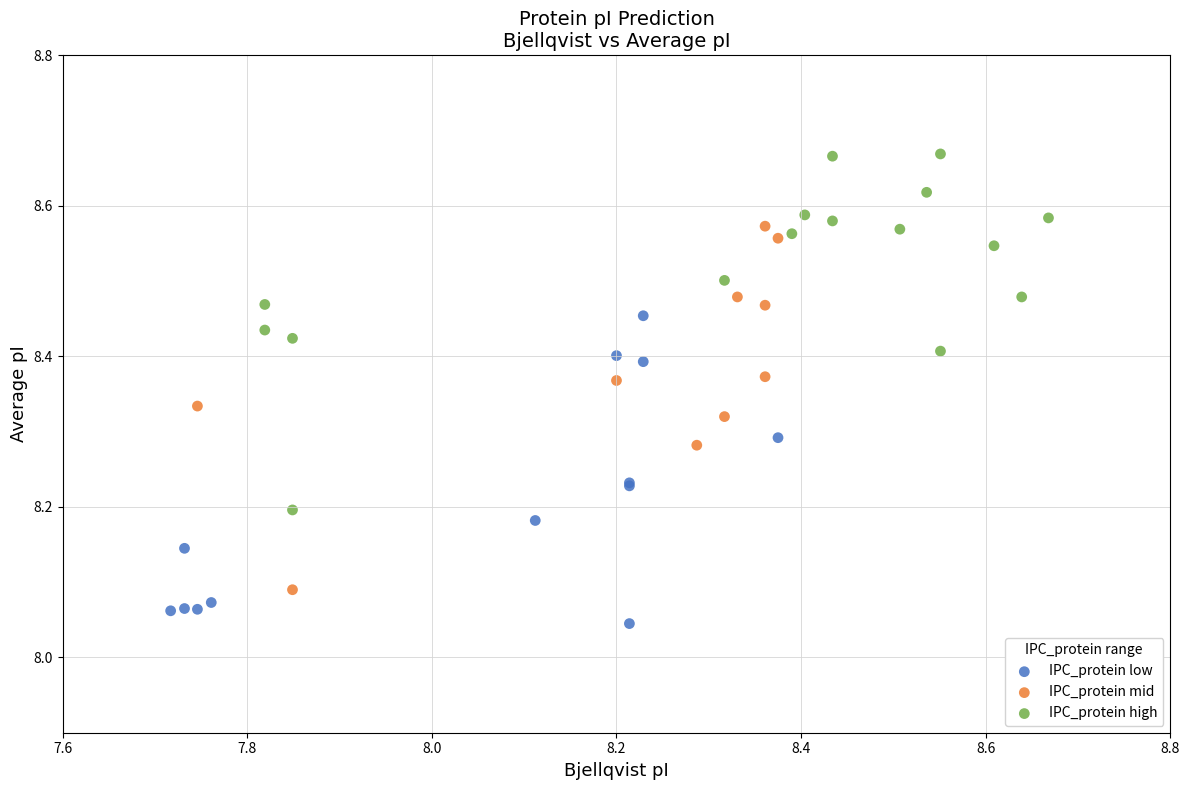

What are all the series names shown in the legend?

IPC_protein low, IPC_protein mid, IPC_protein high